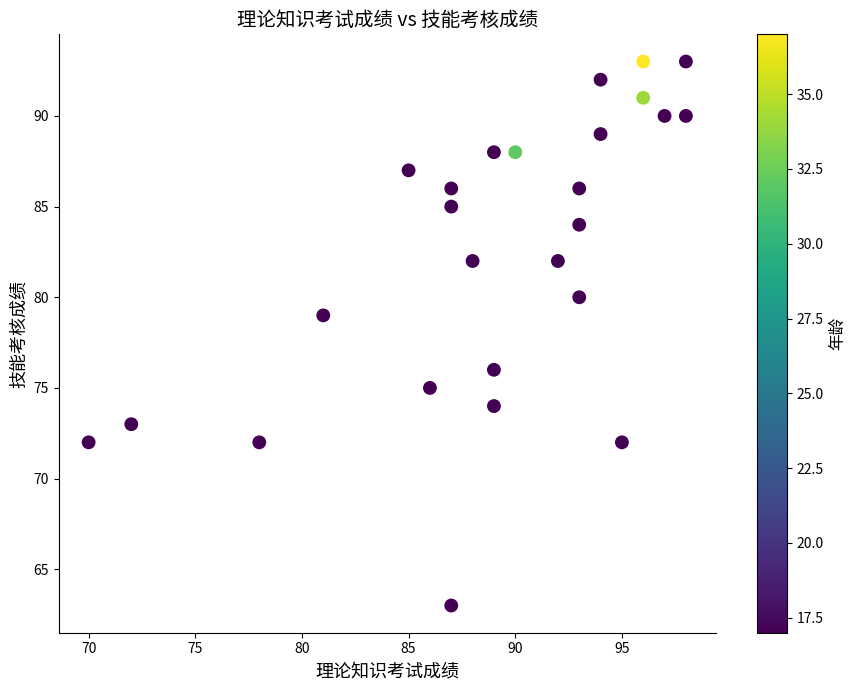

What Y value in the scatter plot is closest to 78?

79